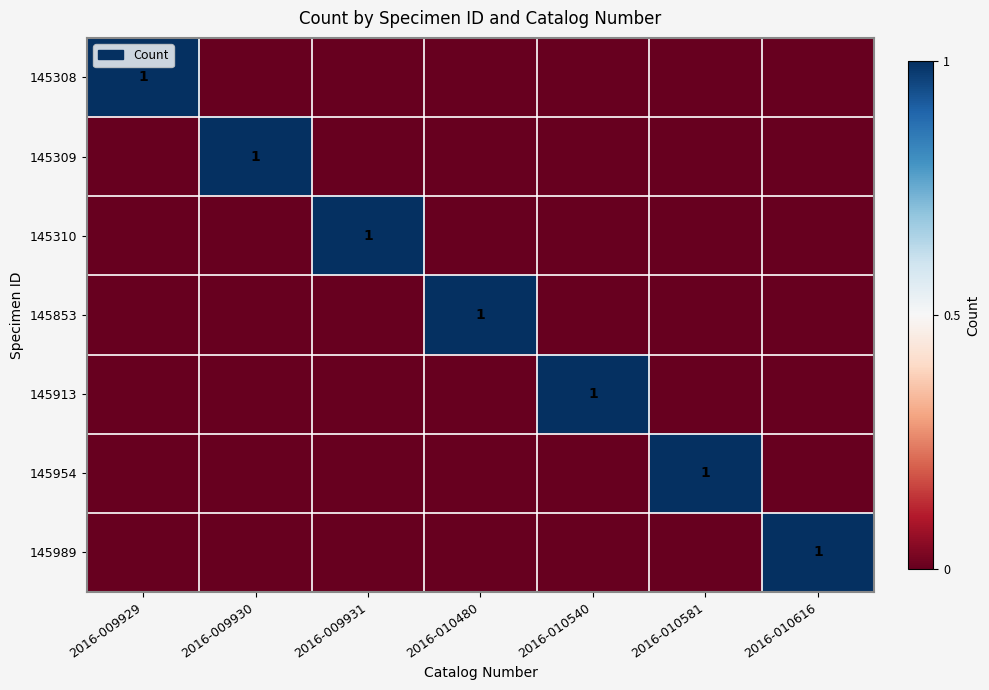

The 145913 series shows 1 at 2016-010540. True or false?

True